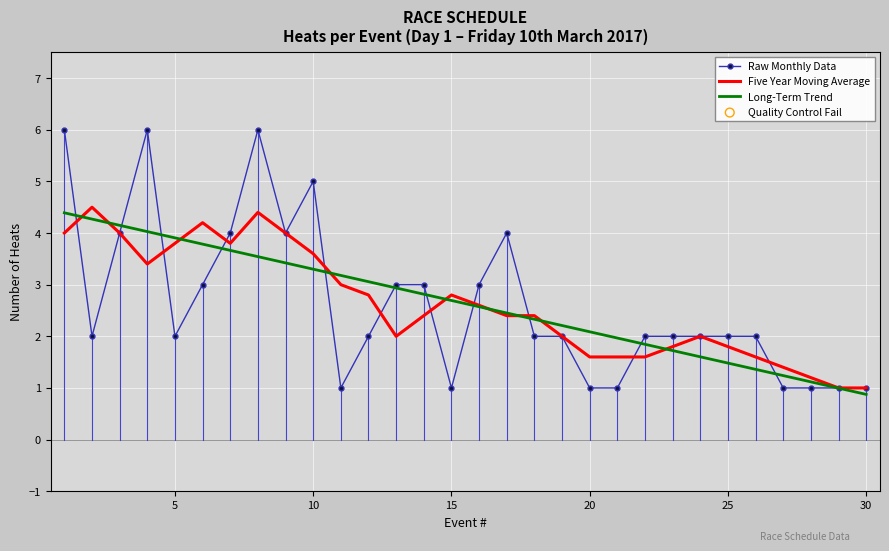

Which series has the largest range (max minus min)?

Raw Monthly Data